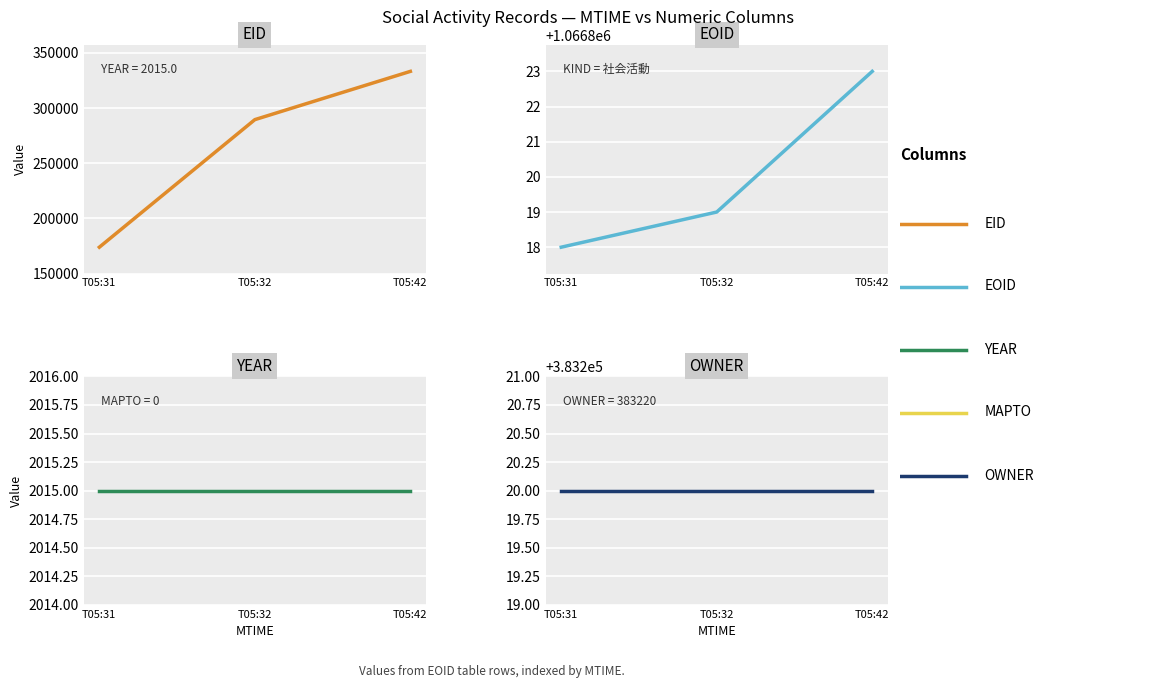

What is the average value of the OWNER series?

383220